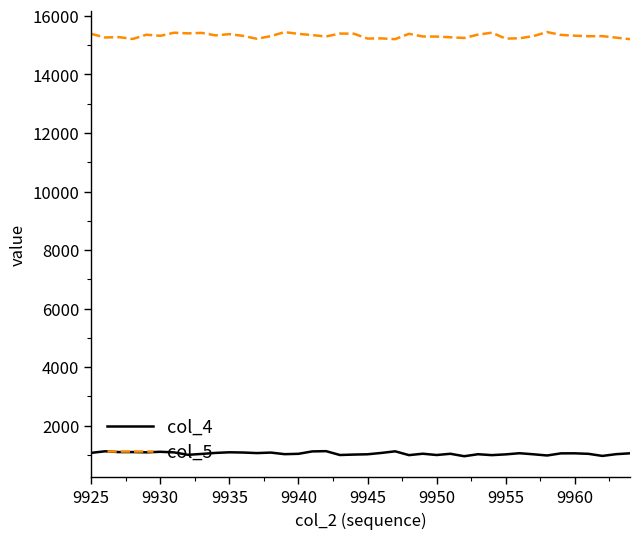

Does the chart display data point markers on the line(s)?

No